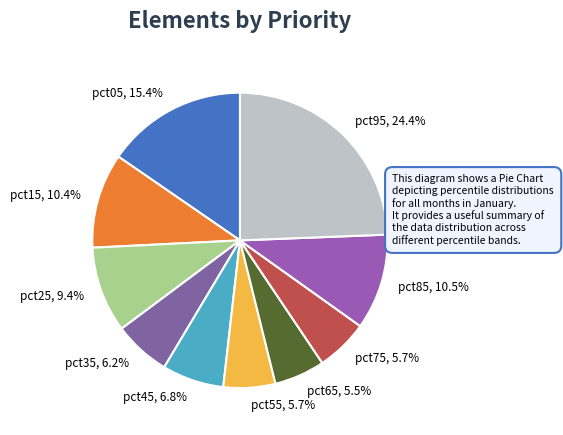

Which has a higher value, pct15, 10.4% or pct65, 5.5%?

pct15, 10.4%